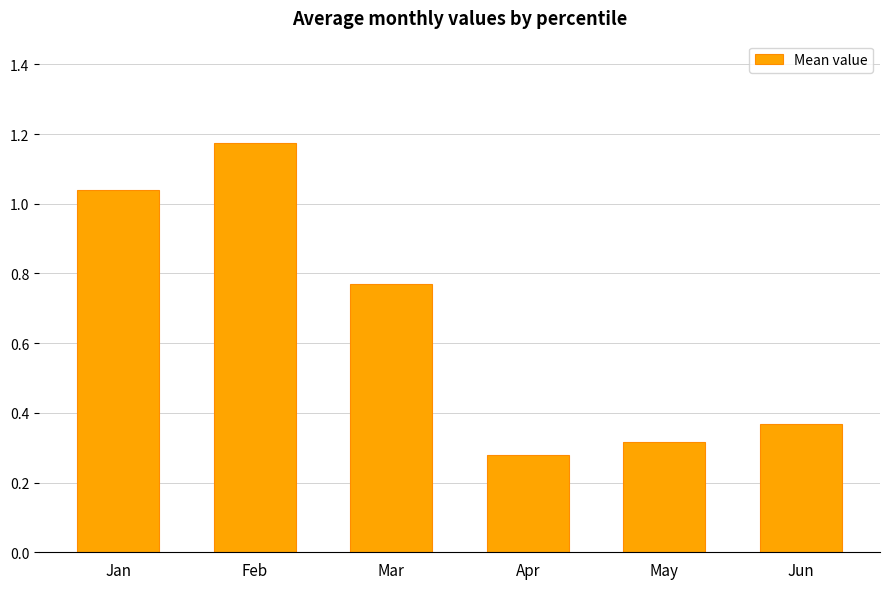

Where is the data nearest to the value 0?

Apr